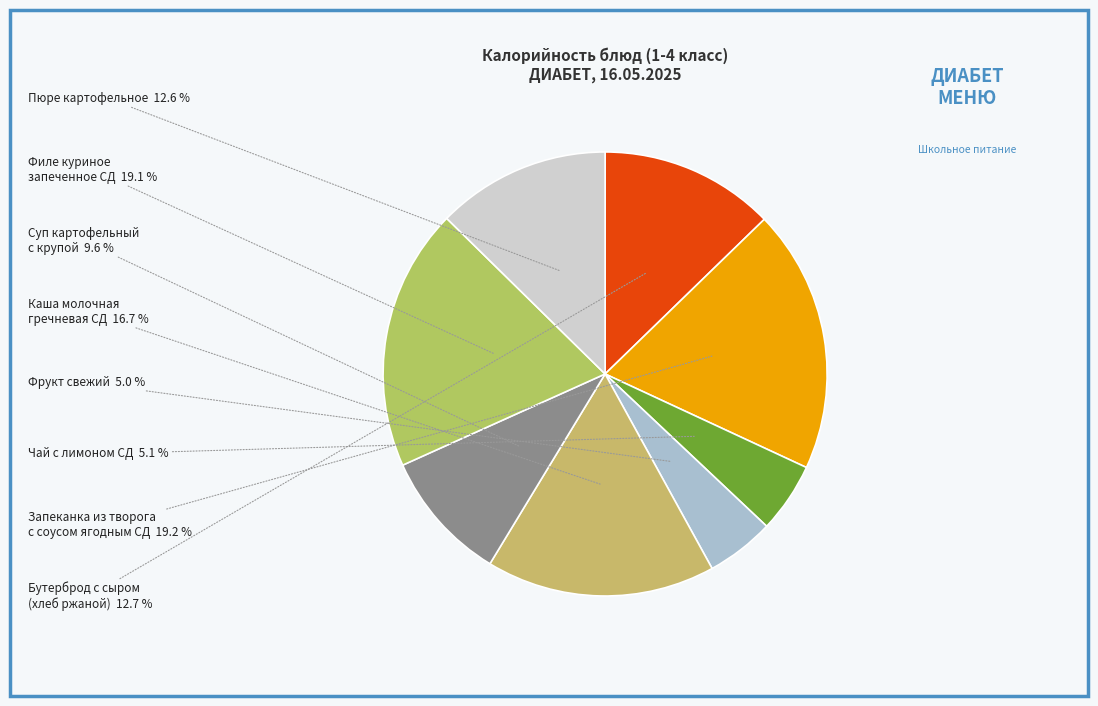

Between Бутерброд с сыром (хлеб ржаной) and Суп картофельный с крупой, which is larger?

Бутерброд с сыром (хлеб ржаной)